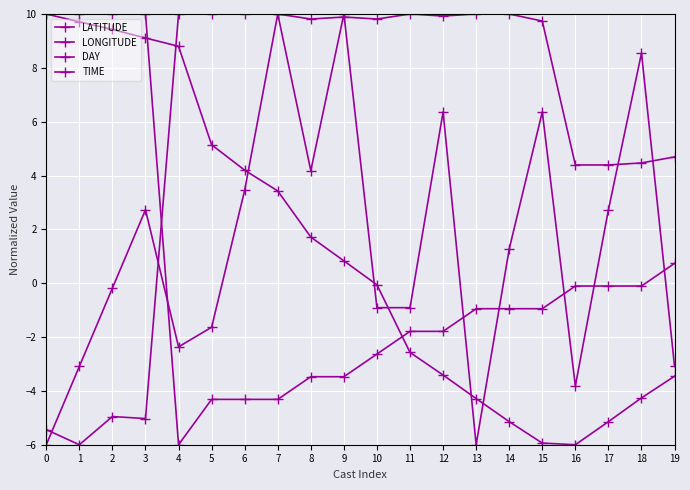

At how many categories does at least one series exceed 0?

20